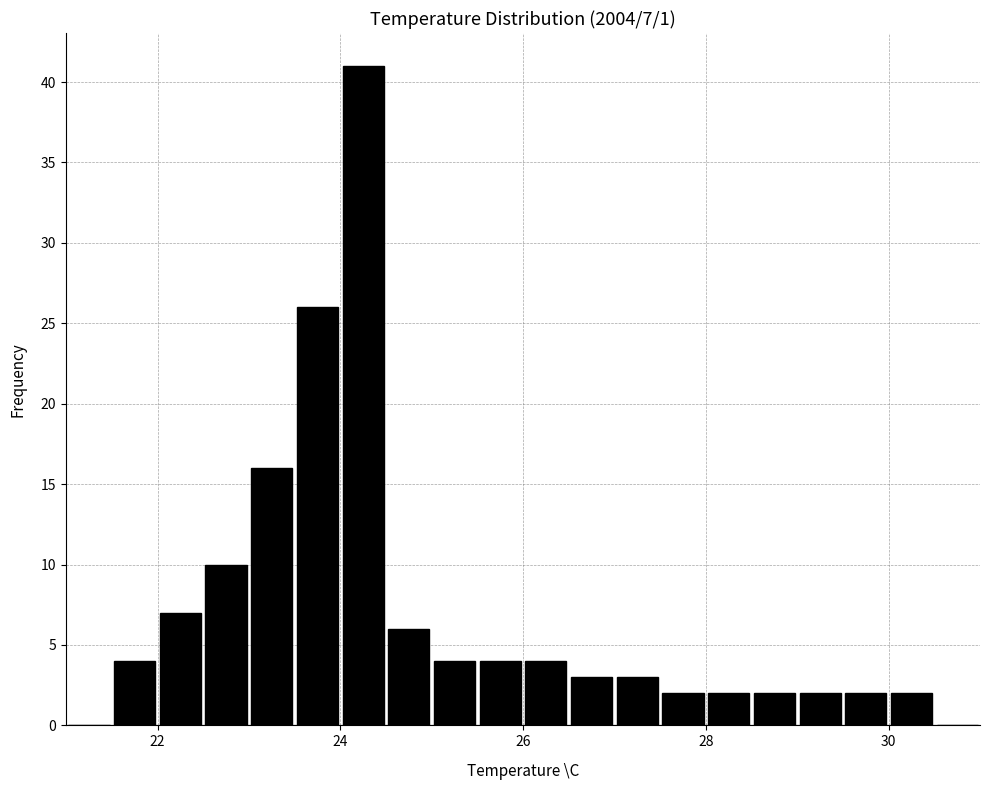

Around what value on the x-axis is the tallest bar? Give the approximate position of its centre, as read against the axis.

24.2